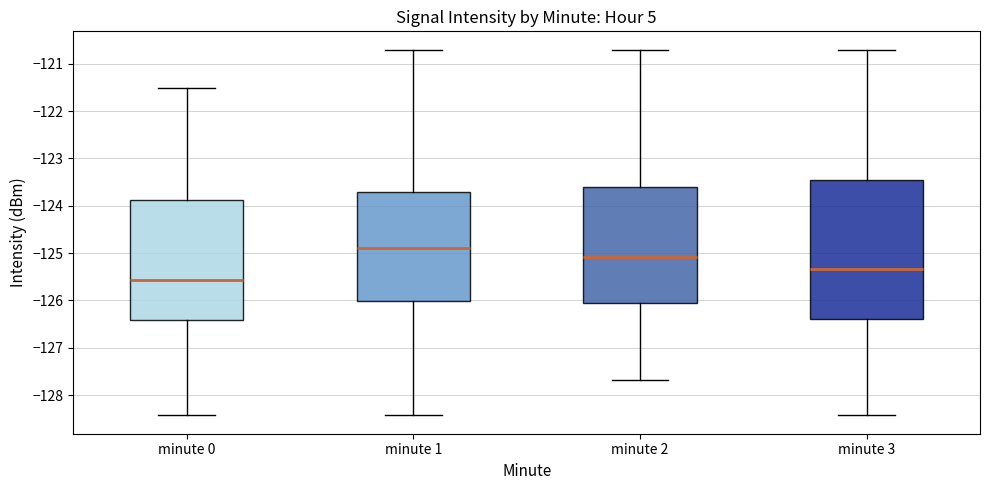

Reading left to right, transcribe this box plot: for each box, give where its median line is, the range the box spans, and where its two whiskers end, as read against the y-axis. The values are not printed on the chart, so give them approximately, as read against the axis.

minute 0: median -125.6, box -126.4 to -123.9, whiskers -128.4 to -121.5
minute 1: median -124.9, box -126.0 to -123.7, whiskers -128.4 to -120.7
minute 2: median -125.1, box -126.1 to -123.6, whiskers -127.7 to -120.7
minute 3: median -125.3, box -126.4 to -123.5, whiskers -128.4 to -120.7